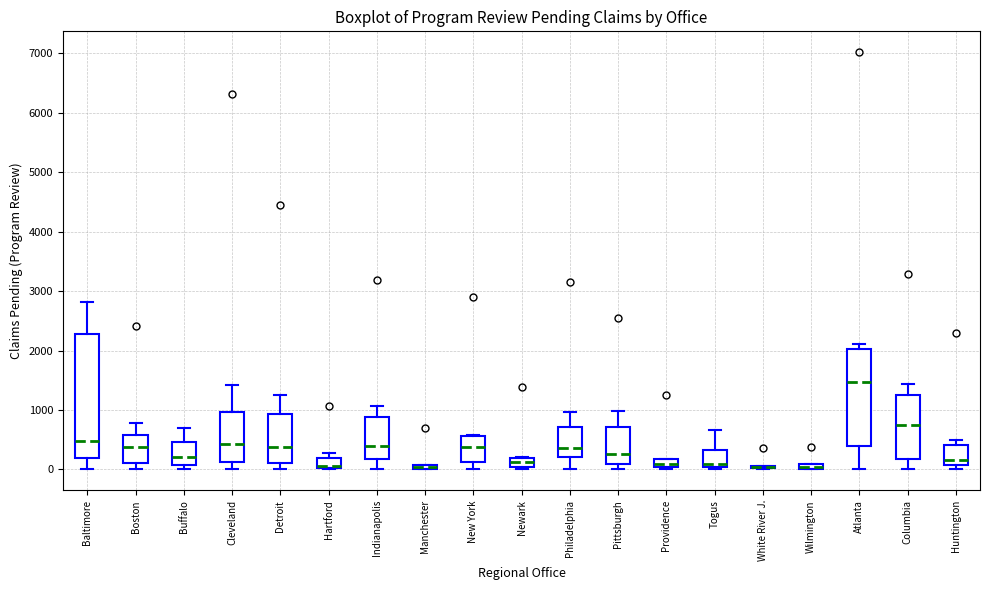

Which box is the tallest, from its lower edge to its upper edge?

Baltimore